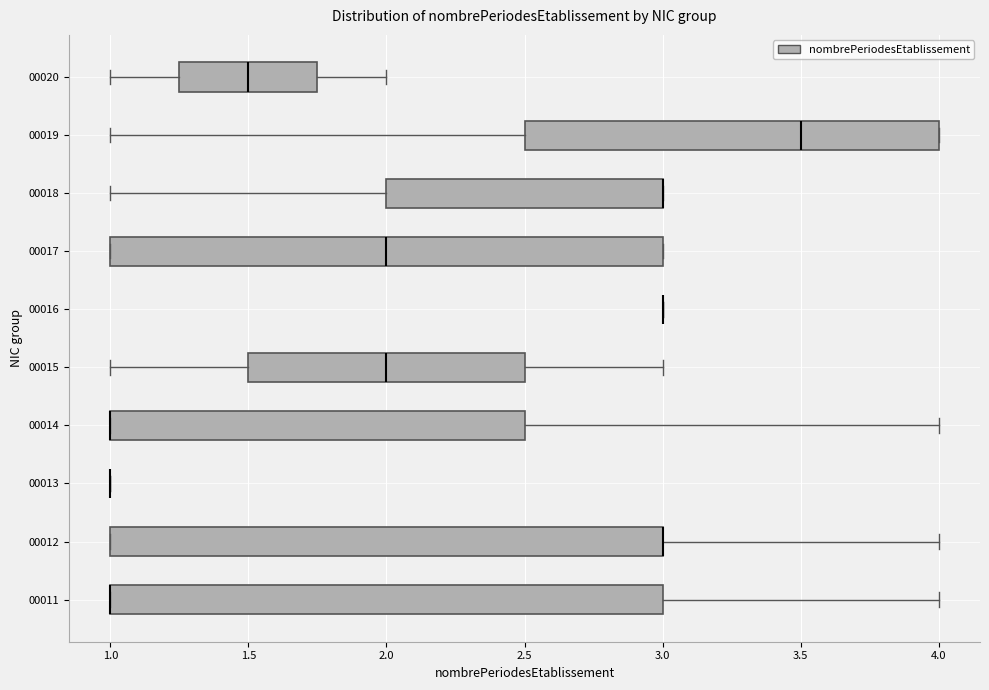

Reading bottom to top, transcribe this box plot: for each box, give where its median line is, the range the box spans, and where its two whiskers end, as read against the x-axis. The values are not printed on the chart, so give them approximately, as read against the axis.

00011: median 1.00 (drawn on the box's left edge), box 1.00 to 3.00, whiskers 1.00 to 4.00
00012: median 3.00 (drawn on the box's right edge), box 1.00 to 3.00, whiskers 1.00 to 4.00
00013: box collapsed to a line at 1.00, whiskers 1.00 to 1.00
00014: median 1.00 (drawn on the box's left edge), box 1.00 to 2.50, whiskers 1.00 to 4.00
00015: median 2.00, box 1.50 to 2.50, whiskers 1.00 to 3.00
00016: box collapsed to a line at 3.00, whiskers 3.00 to 3.00
00017: median 2.00, box 1.00 to 3.00, whiskers 1.00 to 3.00
00018: median 3.00 (drawn on the box's right edge), box 2.00 to 3.00, whiskers 1.00 to 3.00
00019: median 3.50, box 2.50 to 4.00, whiskers 1.00 to 4.00
00020: median 1.50, box 1.25 to 1.75, whiskers 1.00 to 2.00